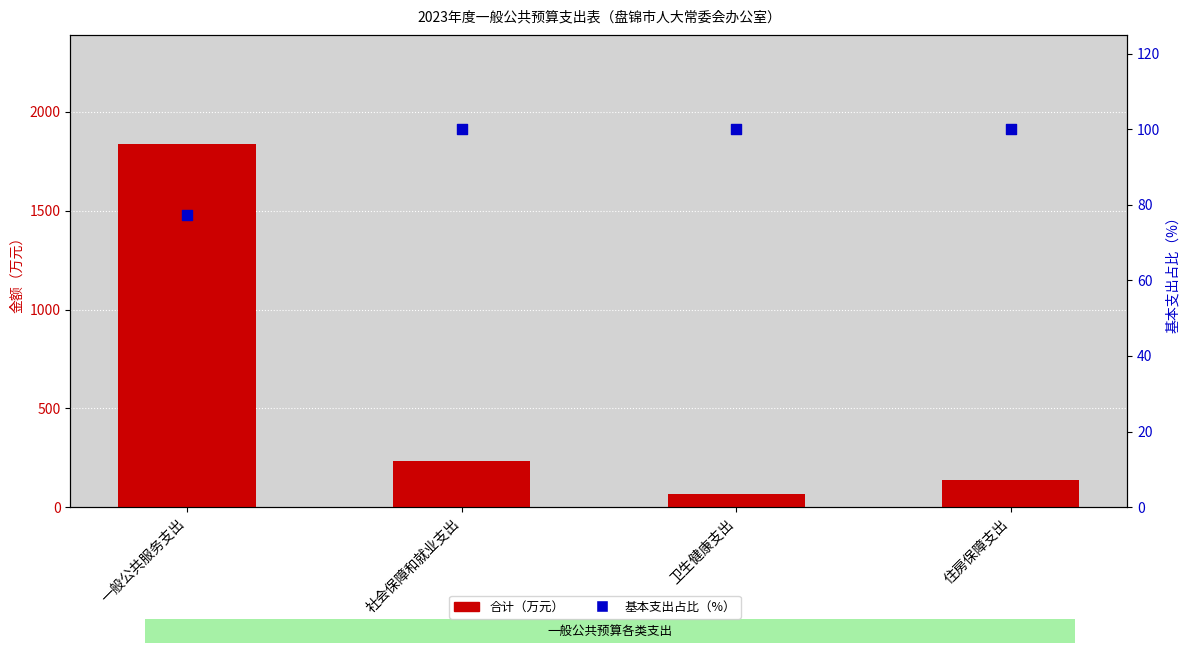

Which series has the largest Y range (max minus min)?

合计（万元）